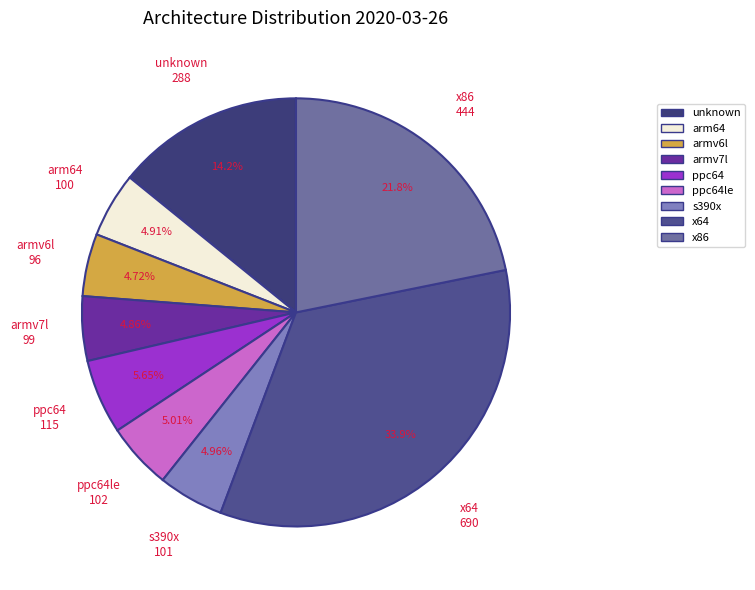

To the nearest percent, what percentage of the pie is armv7l?

5%